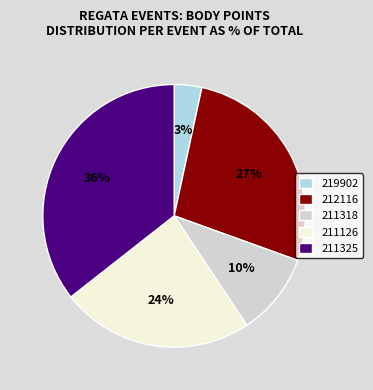

Is the sum of 212116 and 211325 greater than half?

Yes